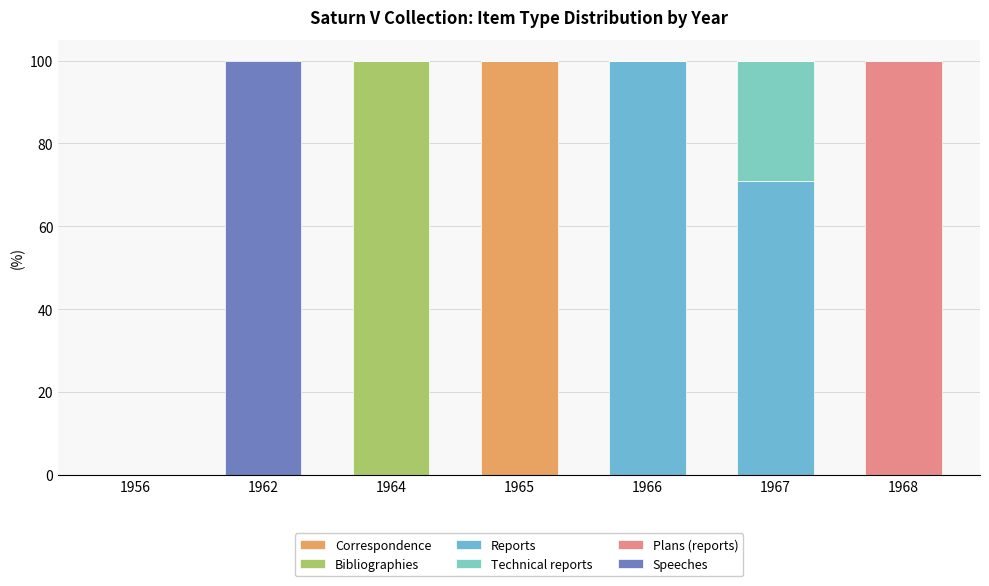

Count the number of categories in the chart.

7